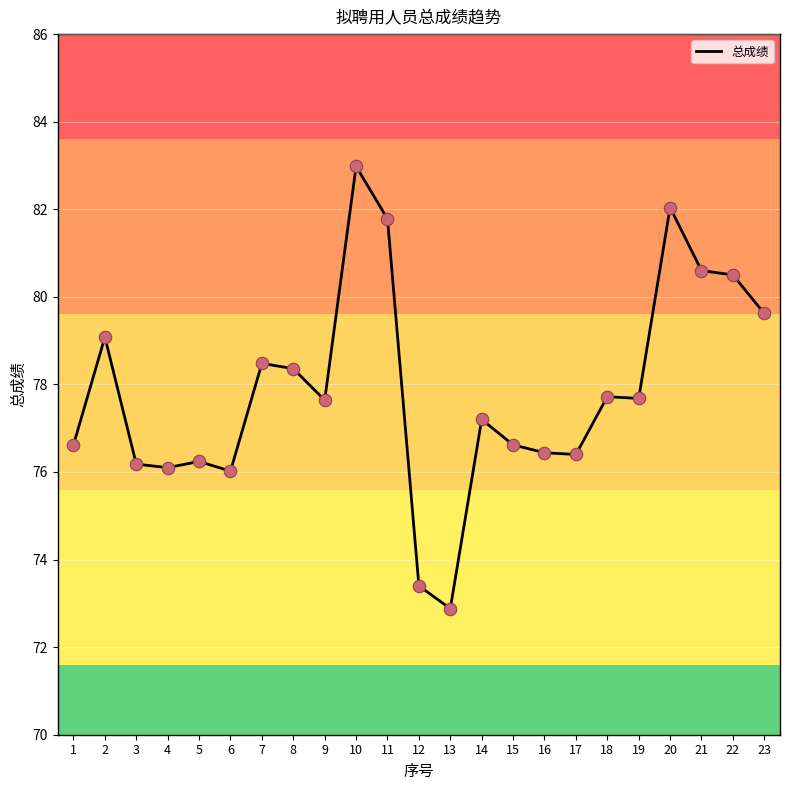

What is the change in value from 1 to 9?

+1.0